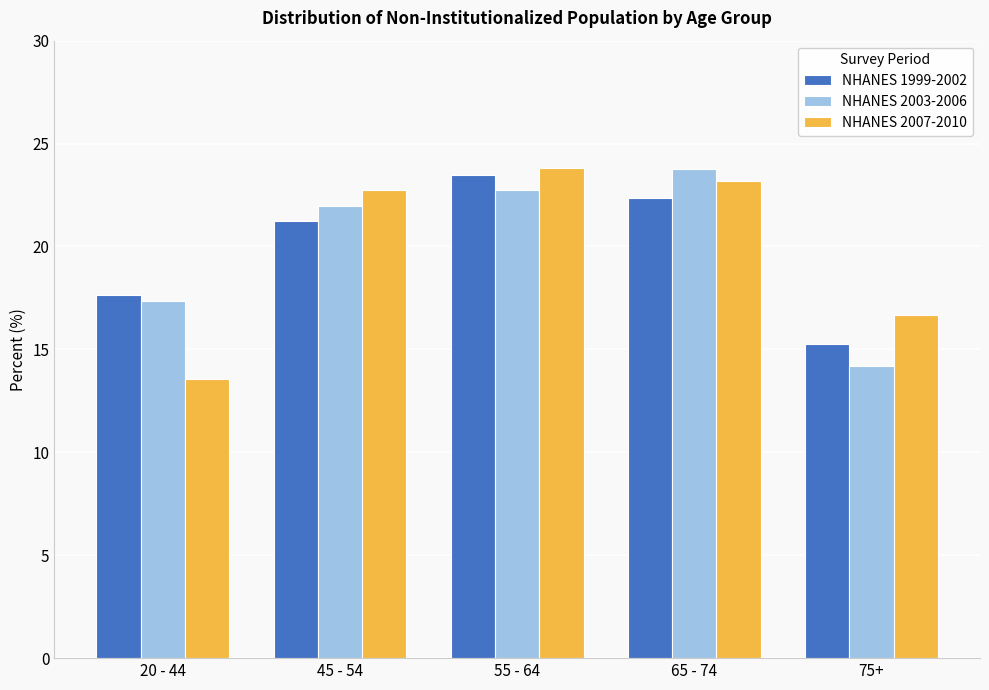

What is the value of the NHANES 1999-2002 bar at the 3rd from the left?

23.5